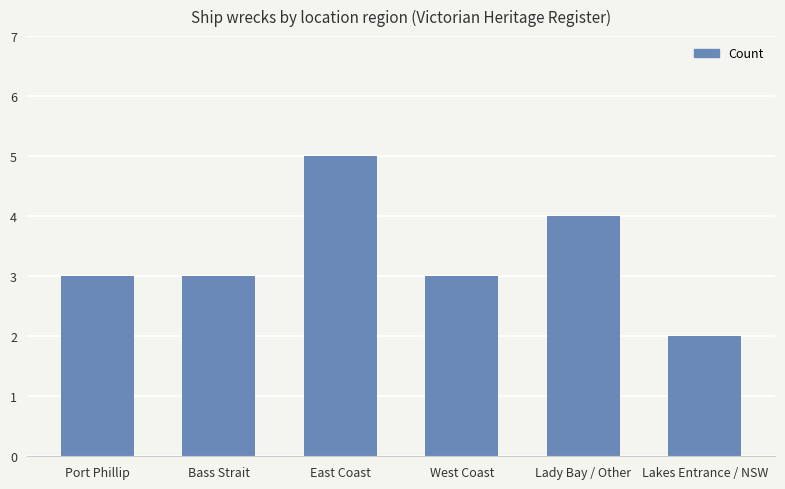

Is it true that the value at Bass Strait is 3?

True